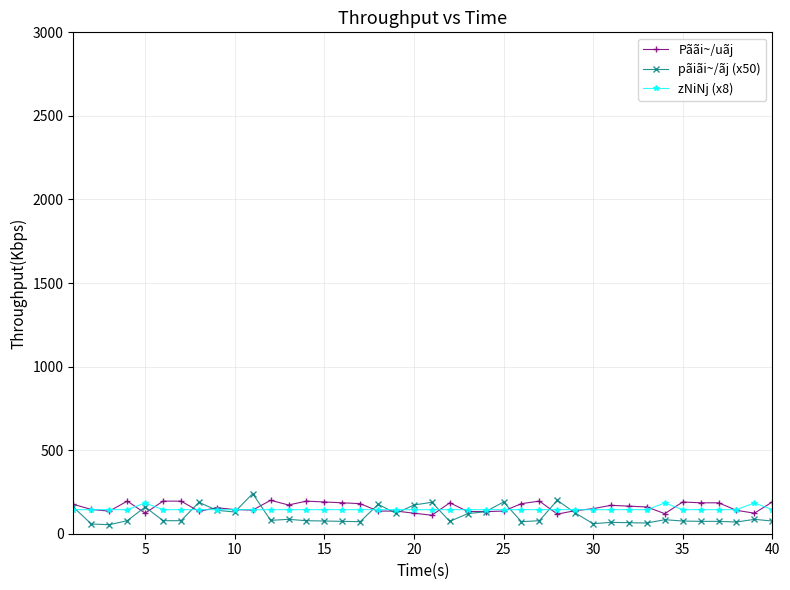

What is the value of the Pããi~/uãj point at the 34th from the left?

120.0